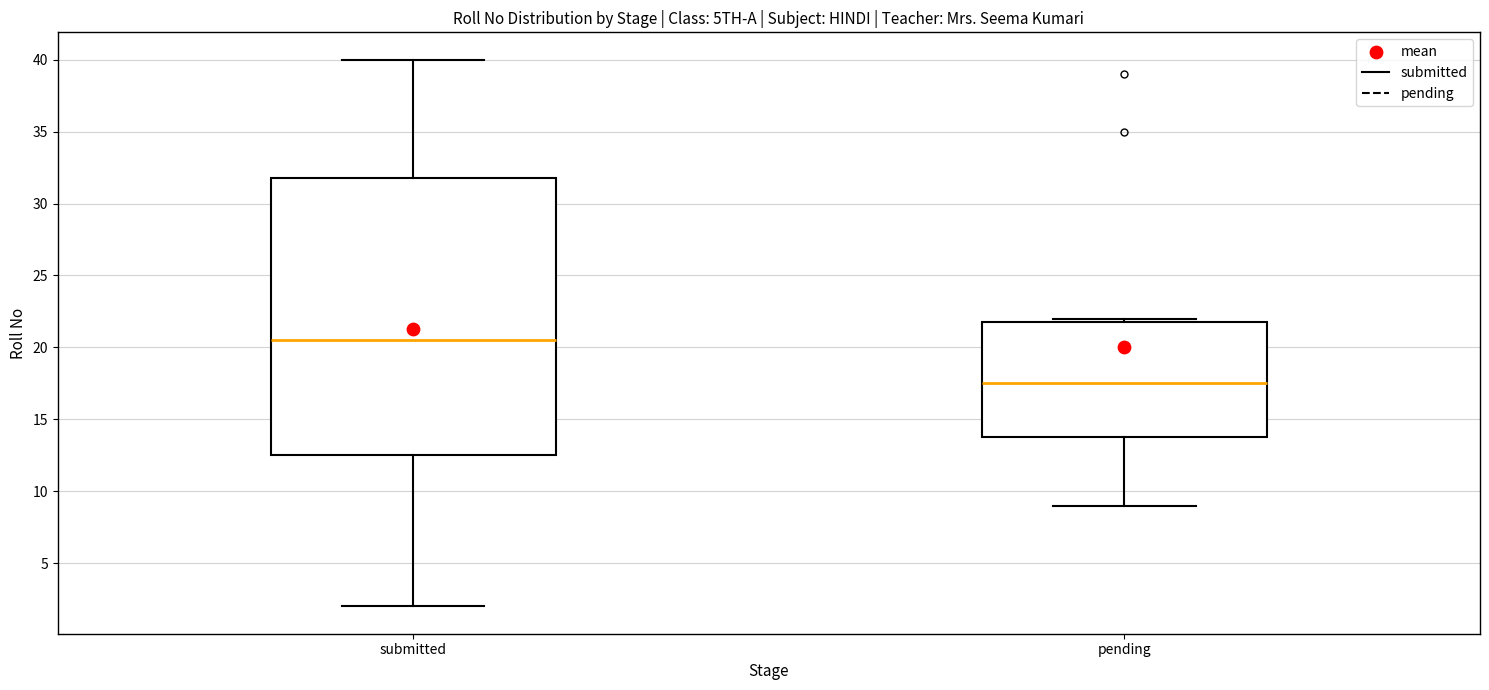

Reading left to right, transcribe this box plot: for each box, give where its median line is, the range the box spans, and where its two whiskers end, as read against the y-axis. The values are not printed on the chart, so give them approximately, as read against the axis.

submitted: median 20.5, box 12.5 to 32.0, whiskers 2.0 to 40.0
pending: median 17.5, box 14.0 to 22.0, whiskers 9.0 to 22.0 (just above the box's upper edge)